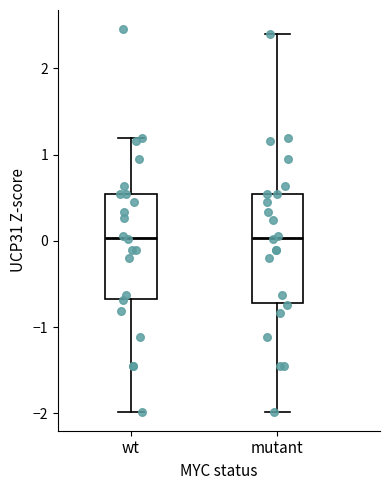

Reading left to right, read every box against the y-axis: the position of its median line, the range the box covers, and the ends of its whiskers. The values are not printed on the chart, so give them approximately, as read against the axis.

wt: median 0.0, box -0.7 to 0.5, whiskers -2.0 to 1.2
mutant: median 0.0, box -0.7 to 0.5, whiskers -2.0 to 2.4